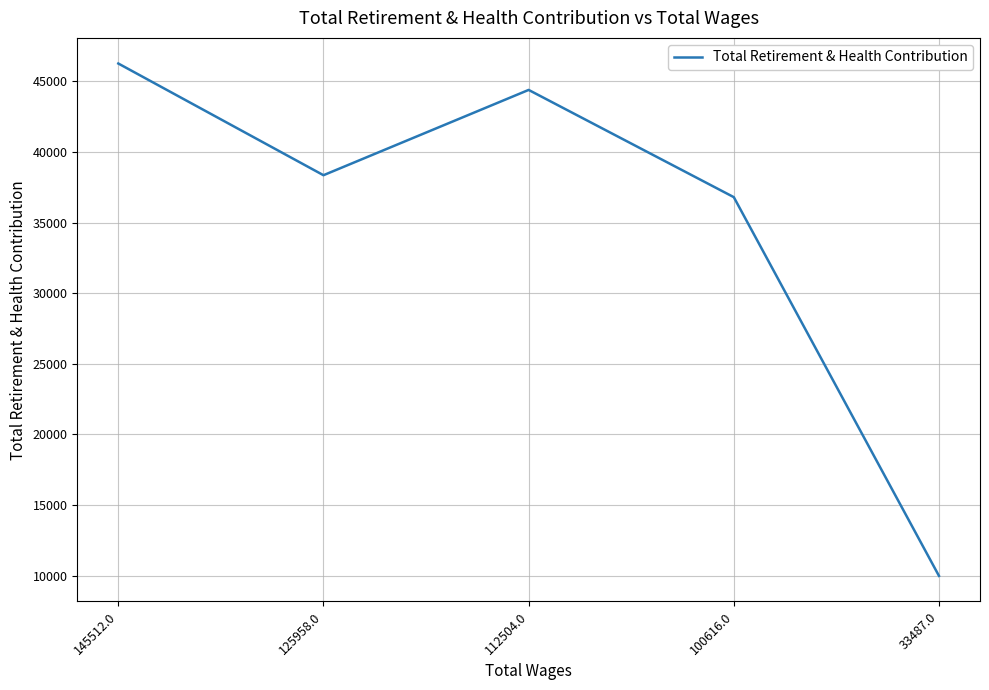

What position from the right is 145512.0?

5